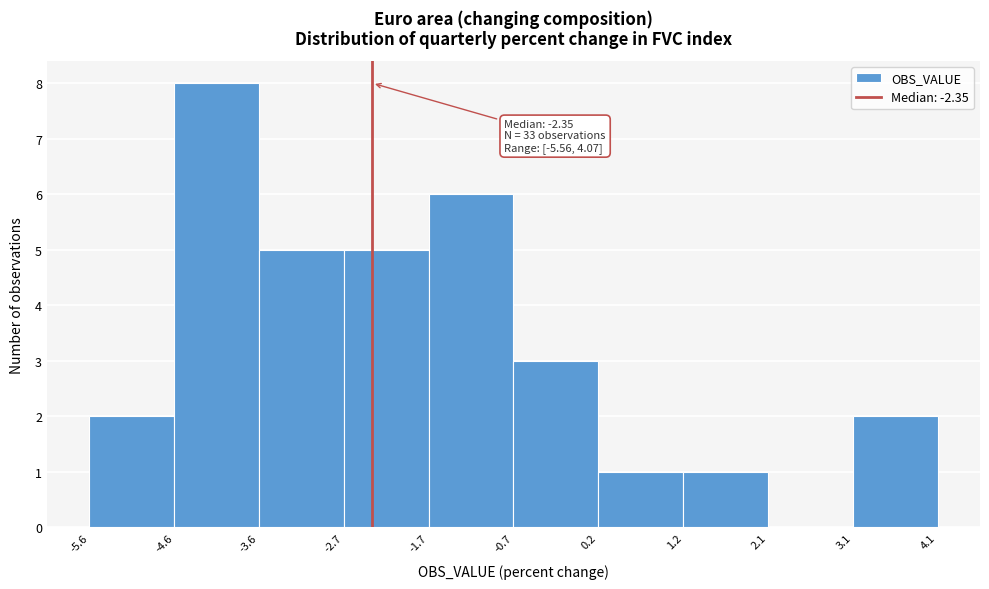

Which range on the x-axis has the tallest bar?

-4.6 to -3.6